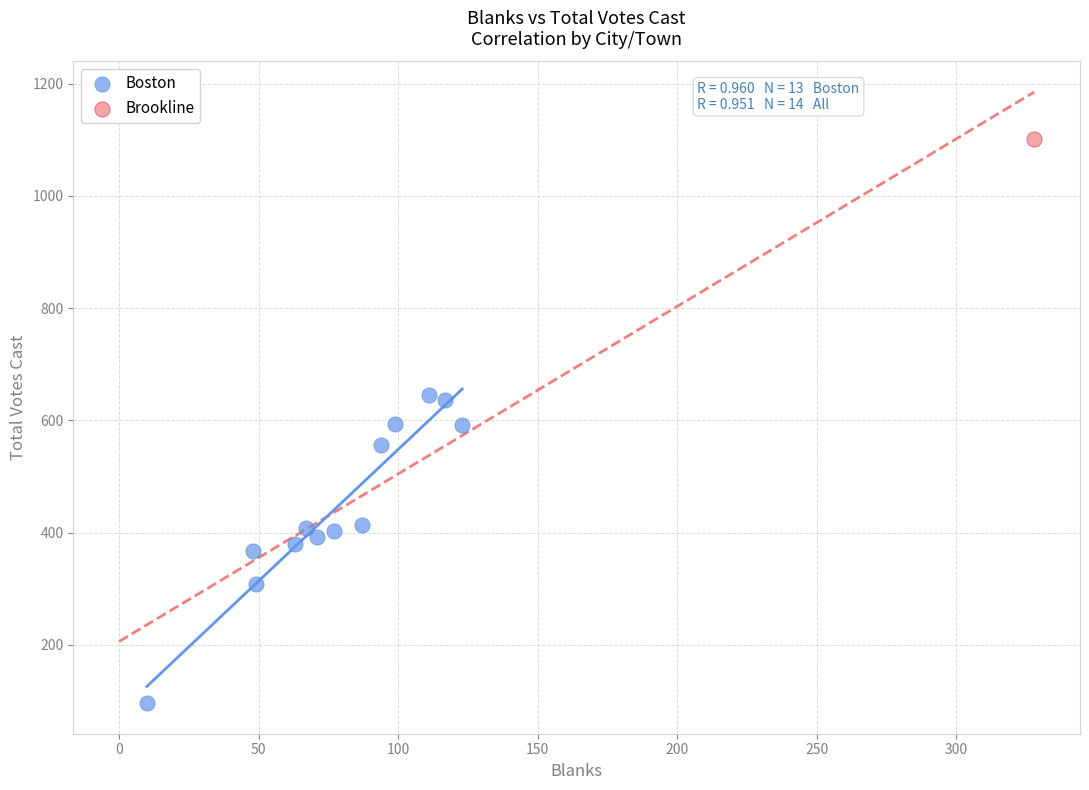

What are all the series names shown in the legend?

Boston, Brookline